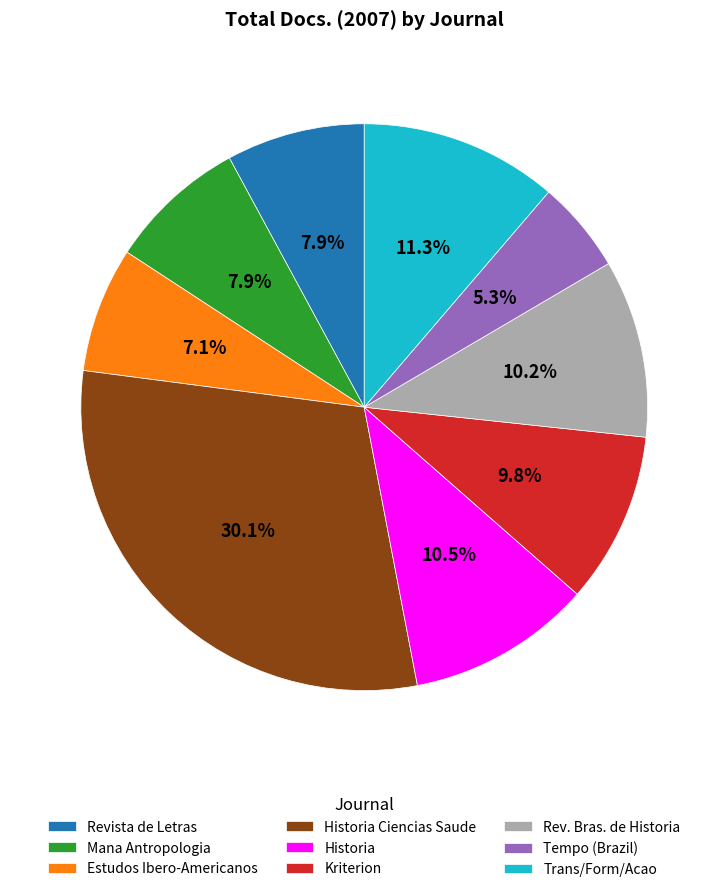

To the nearest percent, what is the combined percentage of Estudos Ibero-Americanos and Historia?

18%